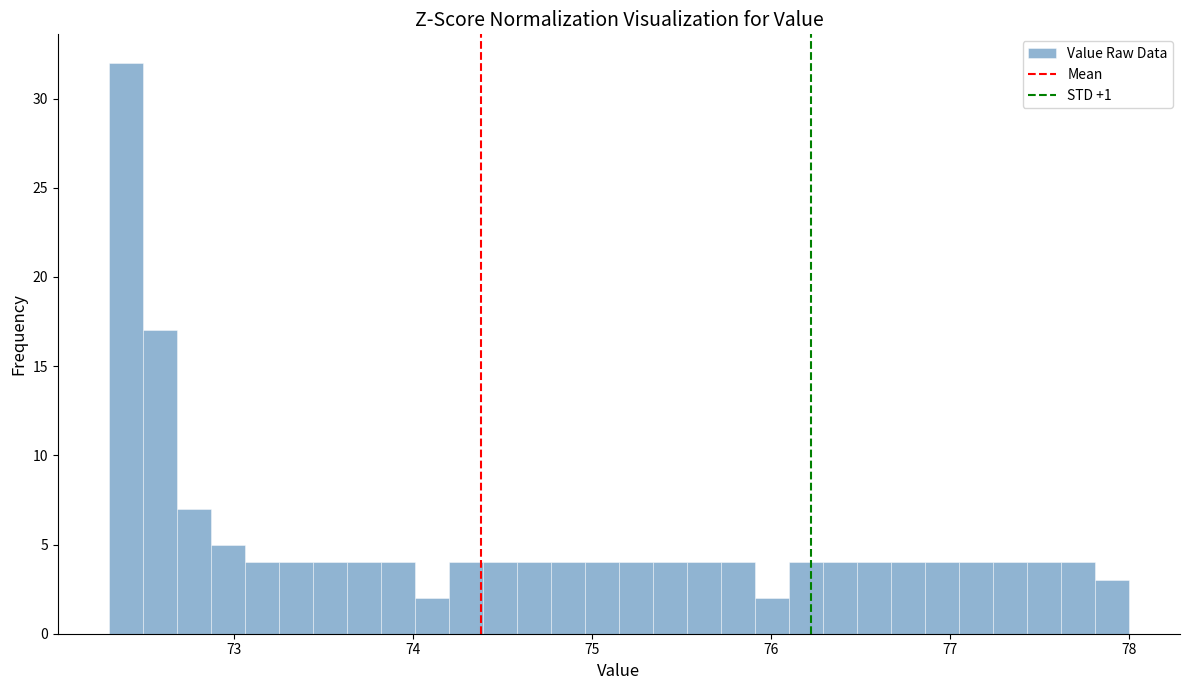

Around what value on the x-axis is the tallest bar? Give the approximate position of its centre, as read against the axis.

72.4